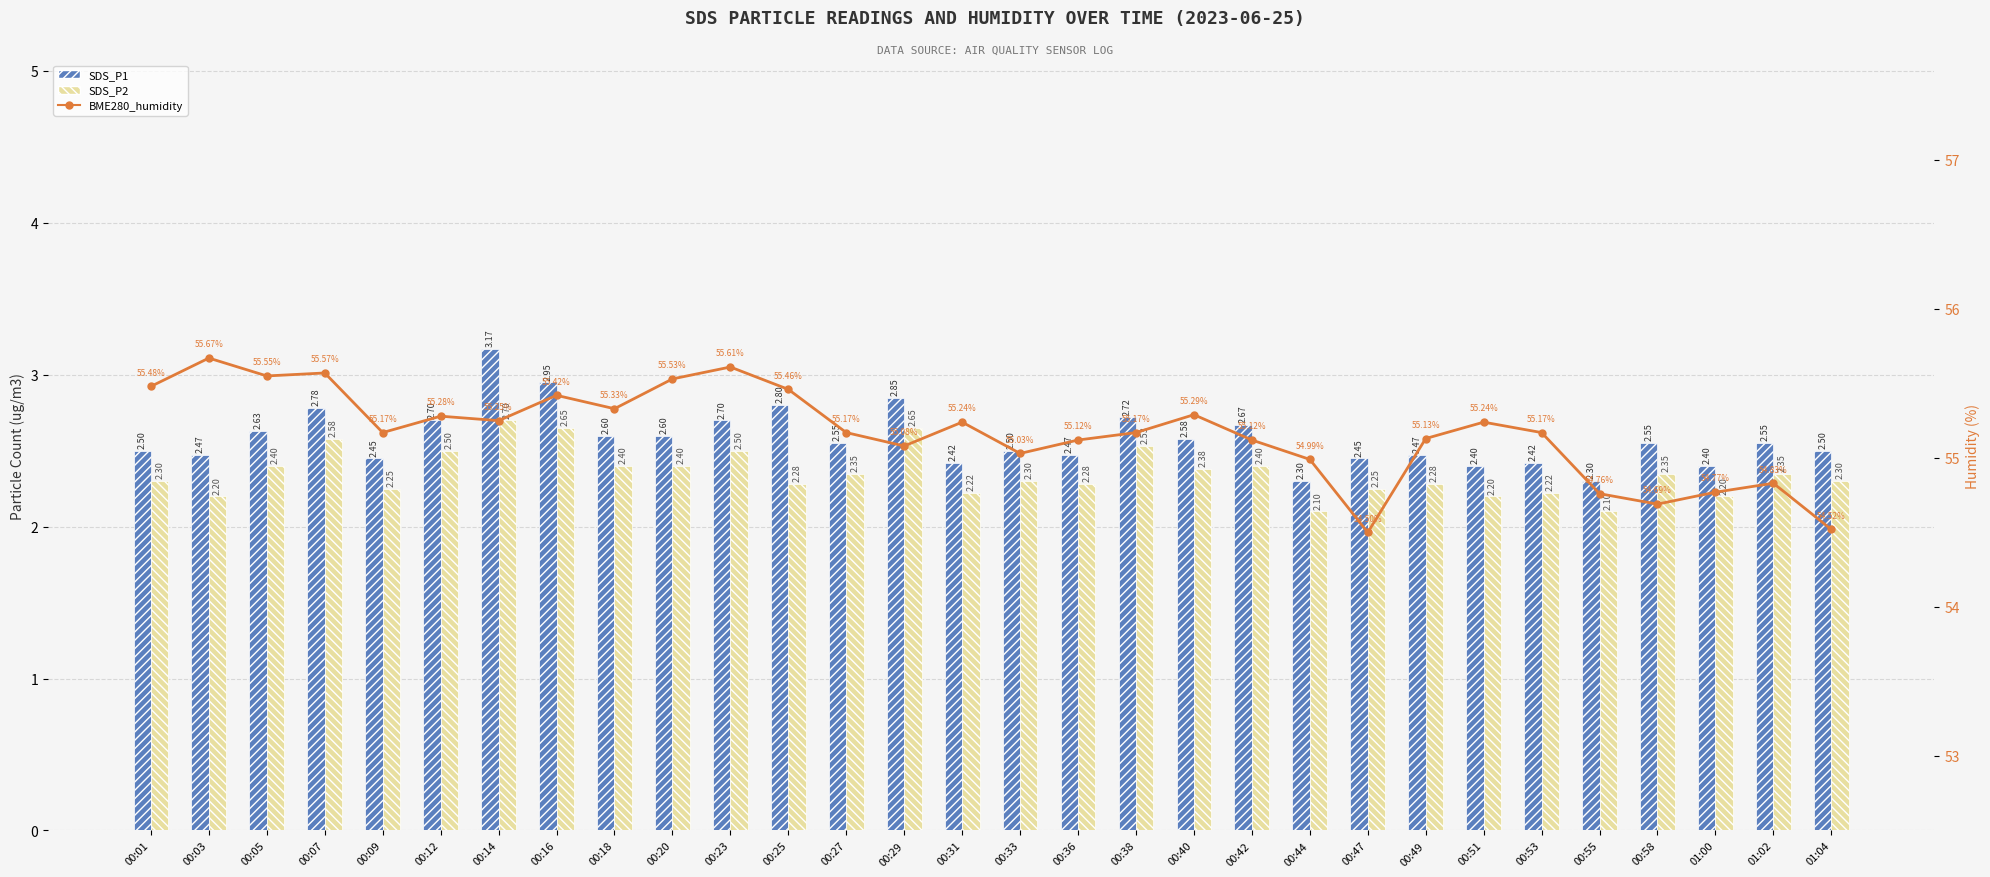

Reading right to left, list all the values displayed in this chart.

SDS_P1: 2.5	2.5	2.4	2.5	2.3	2.4	2.4	2.5	2.5	2.3	2.7	2.6	2.7	2.5	2.5	2.4	2.9	2.5	2.8	2.7	2.6	2.6	3.0	3.2	2.7	2.5	2.8	2.6	2.5	2.5
SDS_P2: 2.3	2.4	2.2	2.4	2.1	2.2	2.2	2.3	2.2	2.1	2.4	2.4	2.5	2.3	2.3	2.2	2.6	2.4	2.3	2.5	2.4	2.4	2.6	2.7	2.5	2.2	2.6	2.4	2.2	2.3
BME280_humidity: 54.5	54.8	54.8	54.7	54.8	55.2	55.2	55.1	54.5	55.0	55.1	55.3	55.2	55.1	55.0	55.2	55.1	55.2	55.5	55.6	55.5	55.3	55.4	55.2	55.3	55.2	55.6	55.5	55.7	55.5